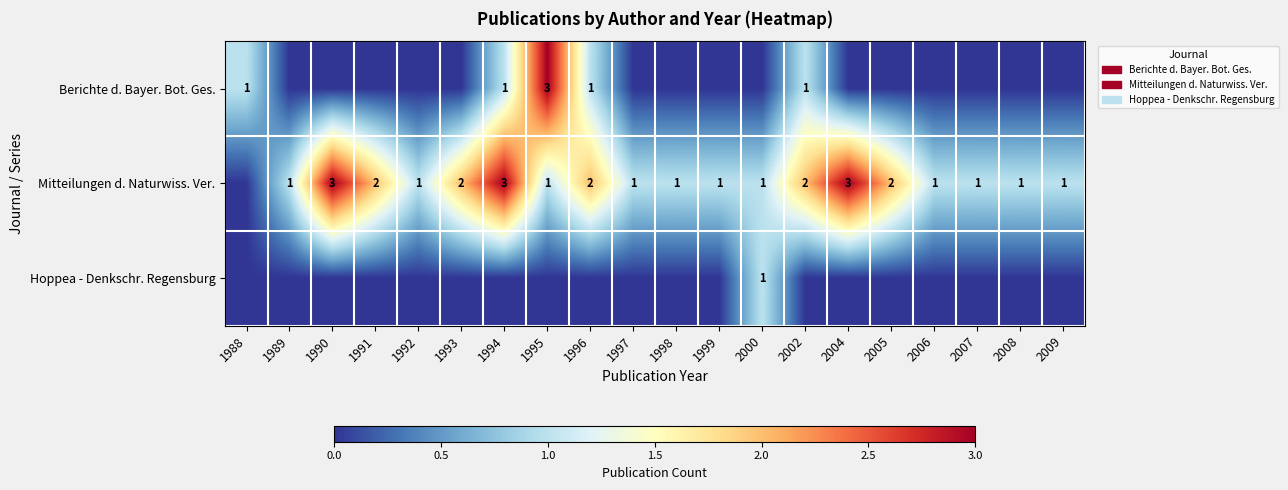

The Mitteilungen d. Naturwiss. Ver. series shows 1 at 1997. True or false?

True